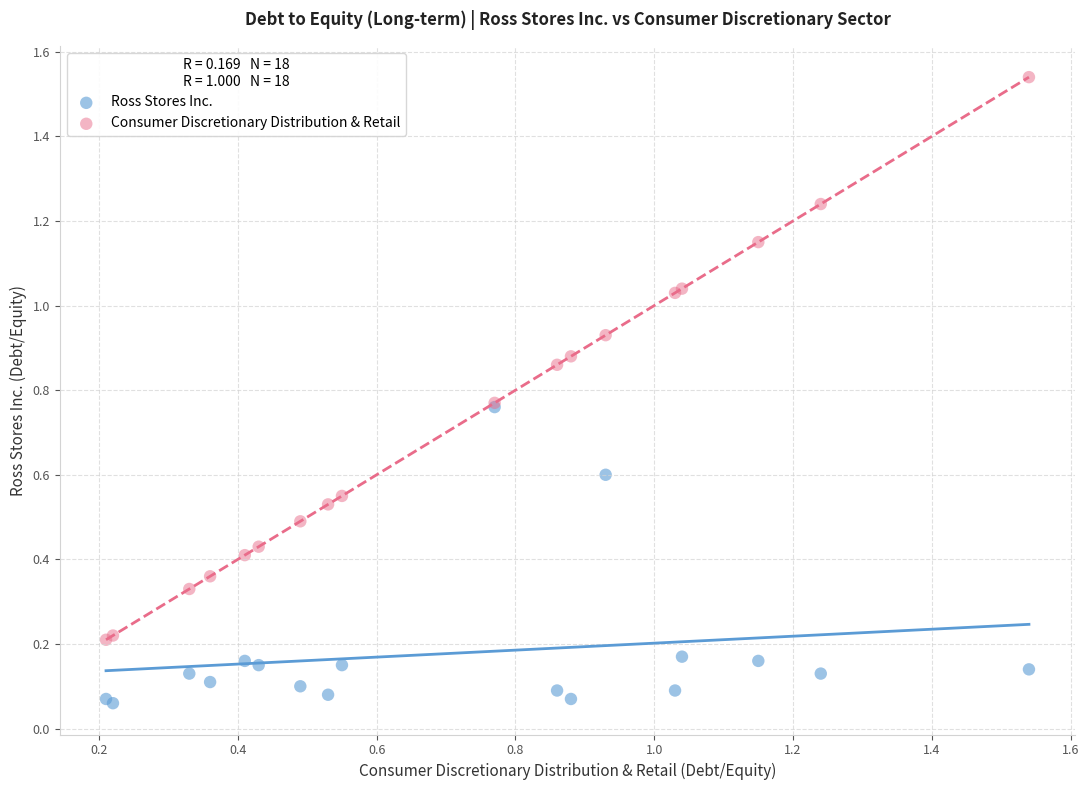

Which series has the widest spread of Y values?

Consumer Discretionary Distribution & Retail